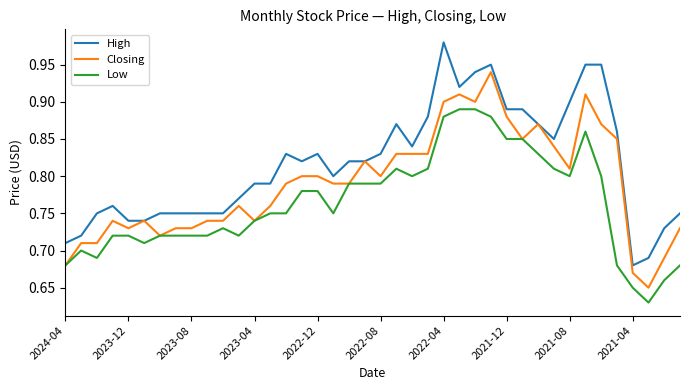

List the series in order of their peak value, lowest first.

Low, Closing, High